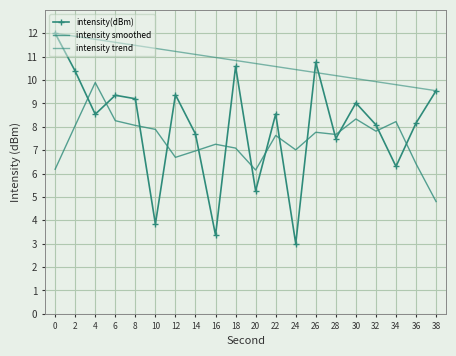

What is the difference between the maximum and minimum values in the intensity smoothed series?

5.1